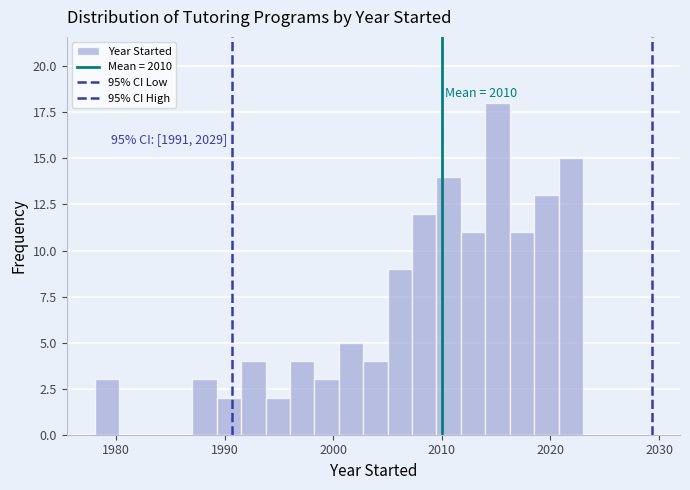

Read against the x-axis, roughly where is the centre of the tallest bar?

2015